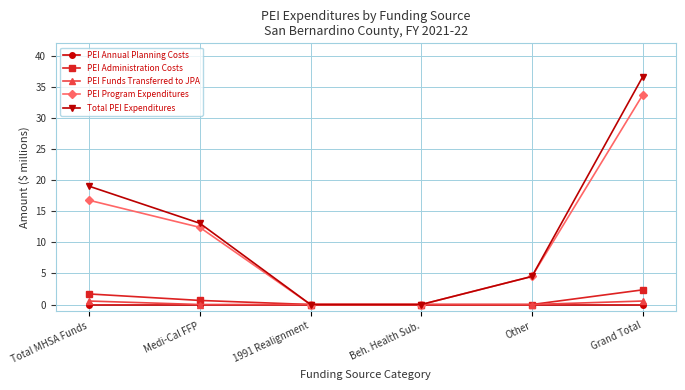

At which category is the sum across all series the highest?

Grand Total